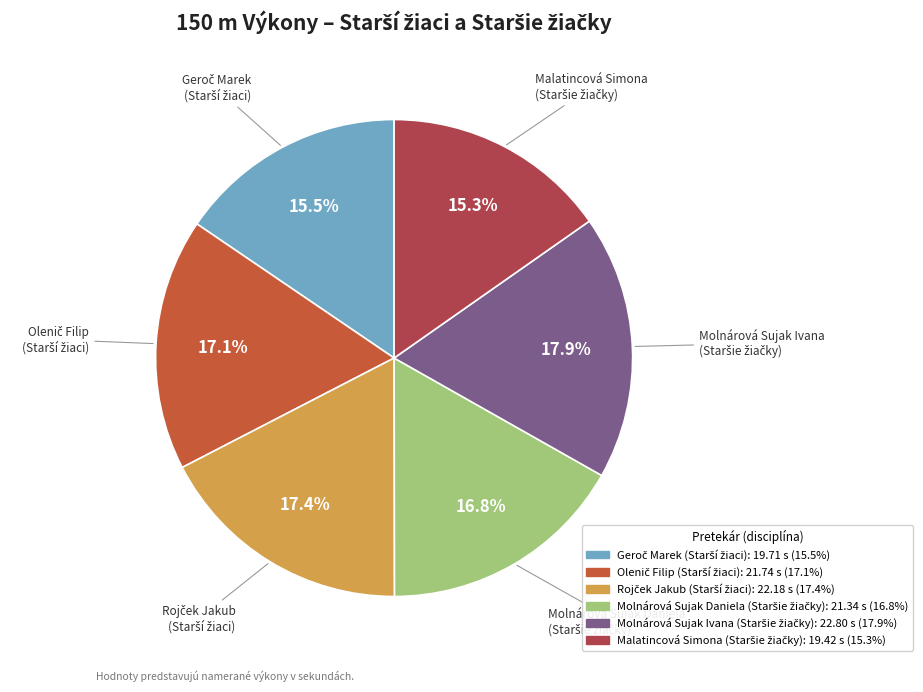

Is there a majority slice in this chart?

No